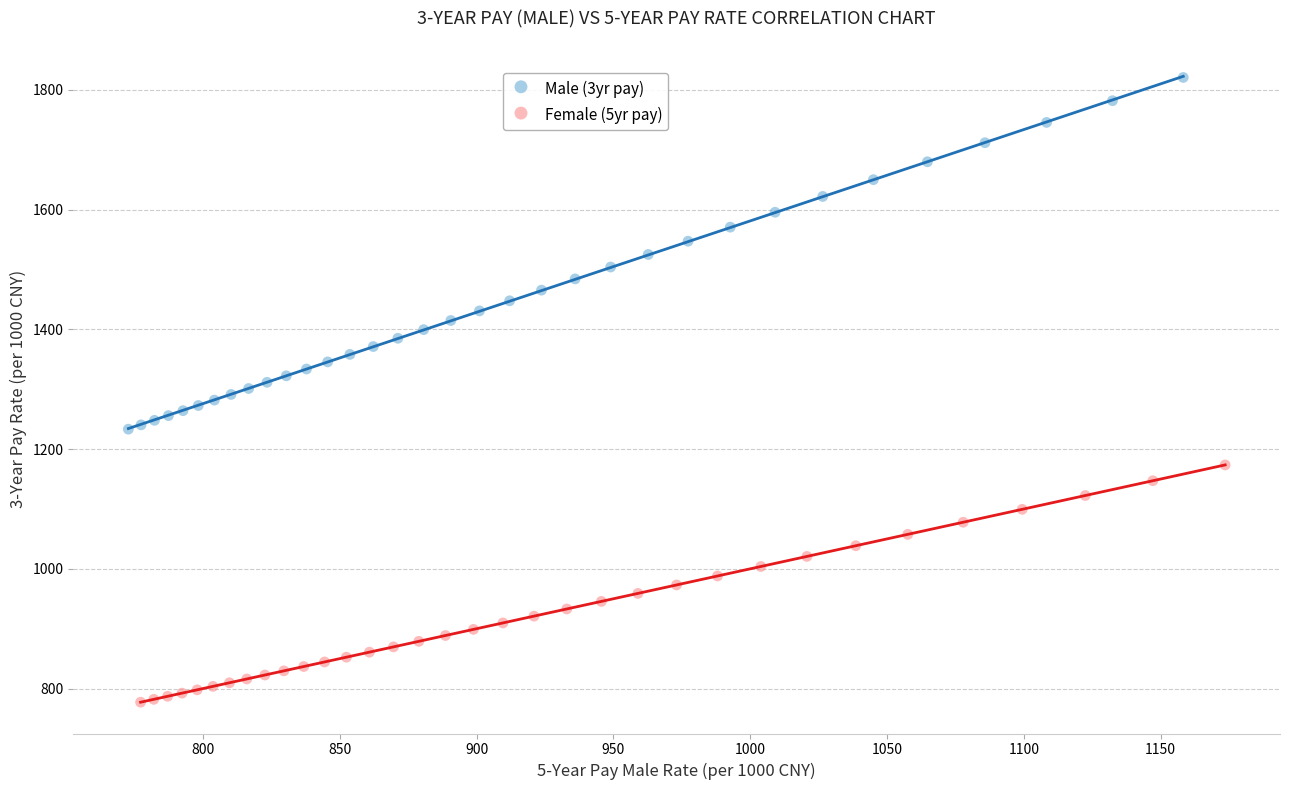

Which series contains the lowest Y value?

Female (5yr pay)